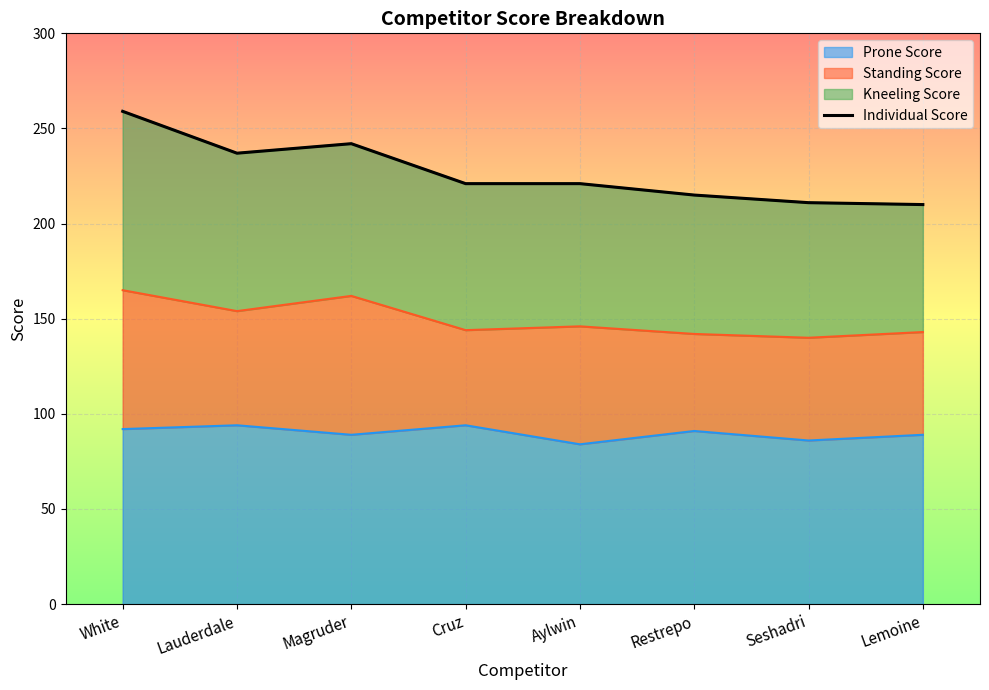

How many lines are shown in the chart?

1